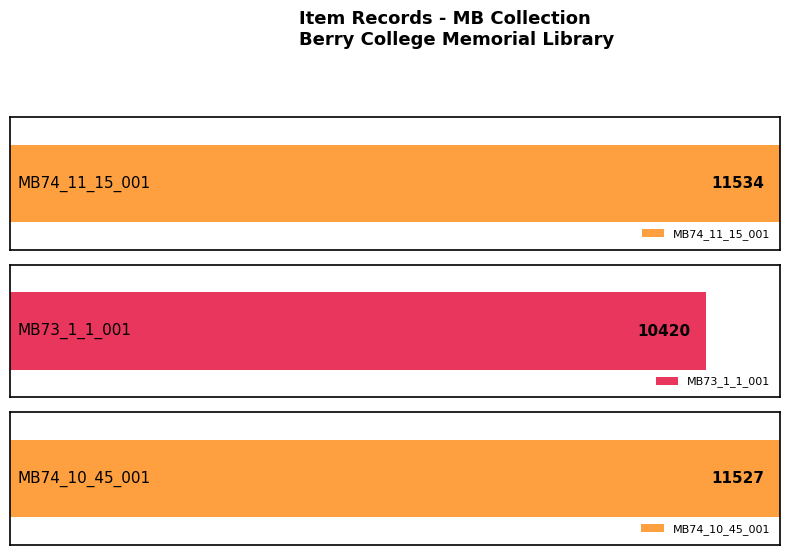

List the labels in order of value, smallest first.

MB73_1_1_001, MB74_10_45_001, MB74_11_15_001